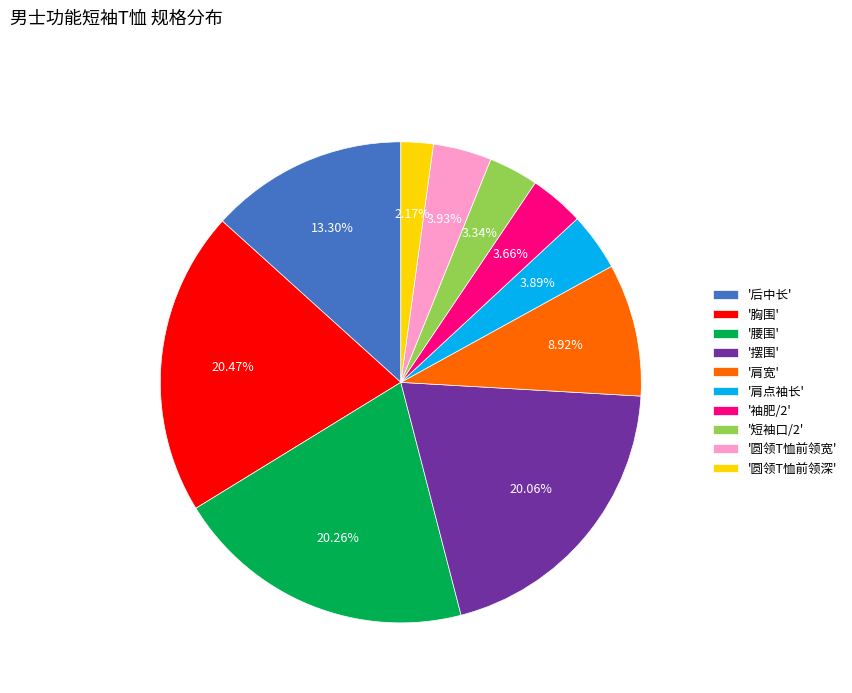

What is the smallest slice in the pie chart?

'圆领T恤前领深'